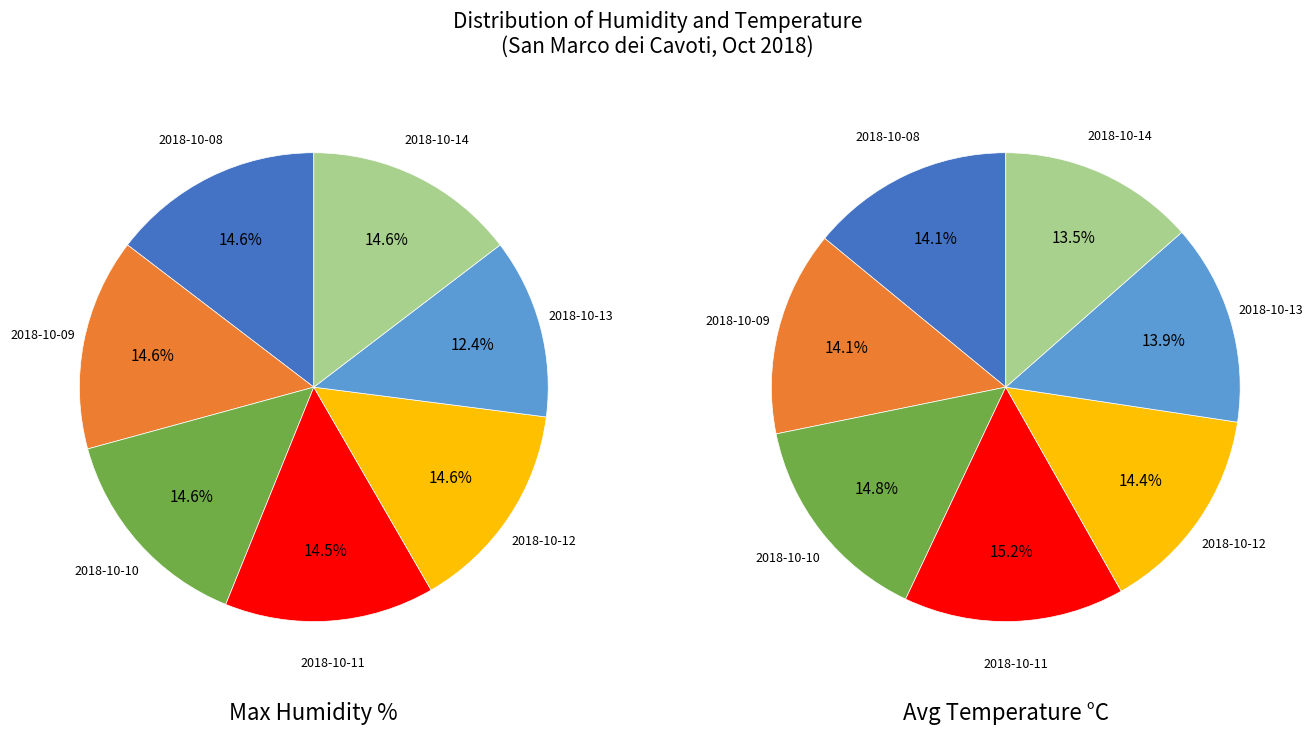

Count the number of slices in the pie.

7